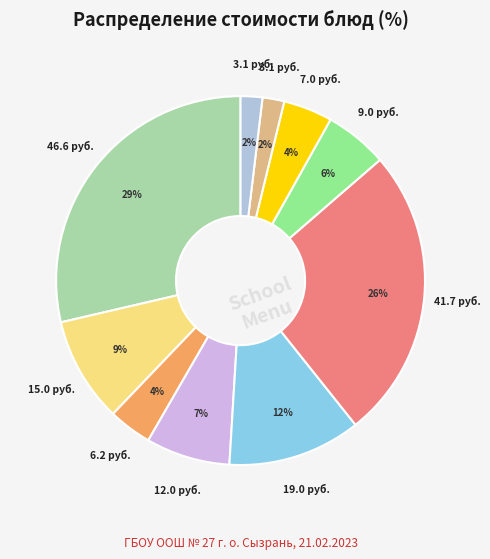

How many slices are in this pie chart?

10